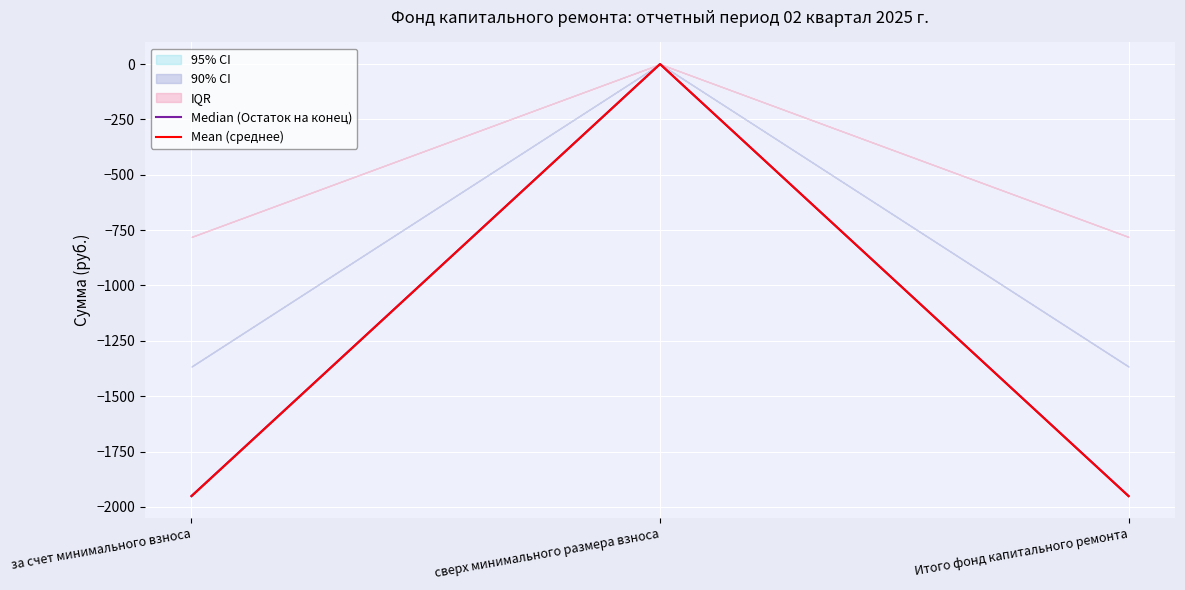

Where does the Median (Остаток на конец) series first go above -1950?

сверх минимального размера взноса